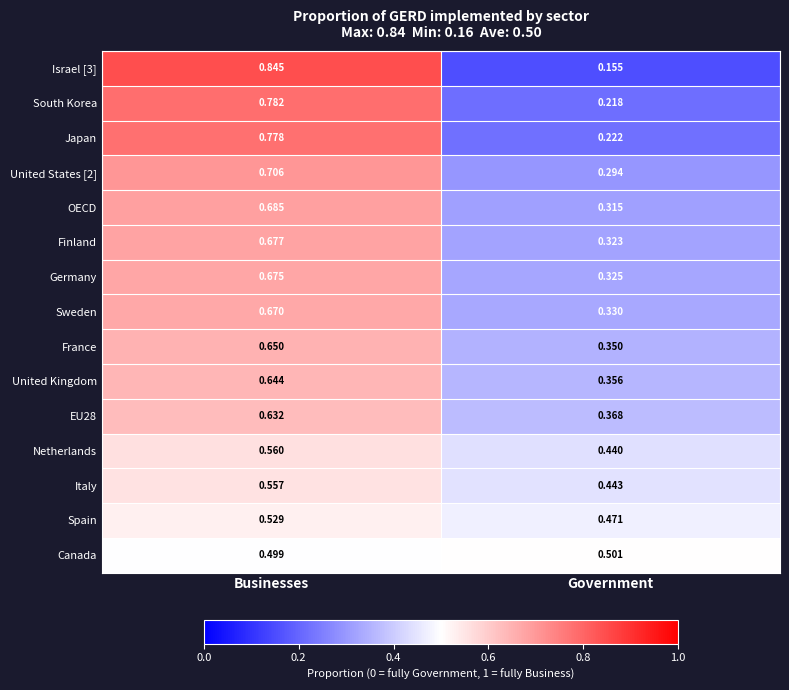

Which category has the lowest value across all series?

Government